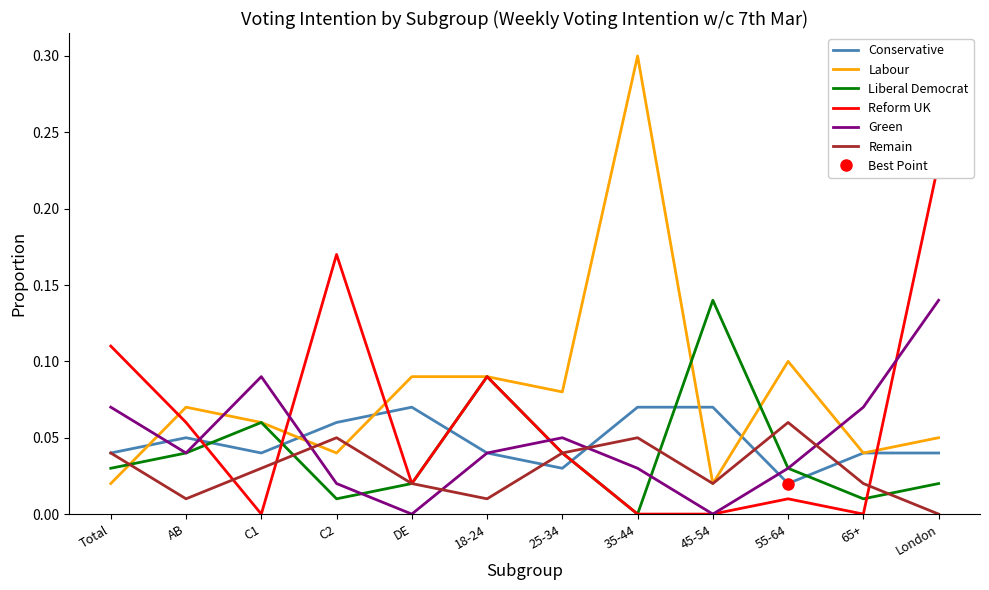

Is it true that Labour equals 0.1 at C2?

False